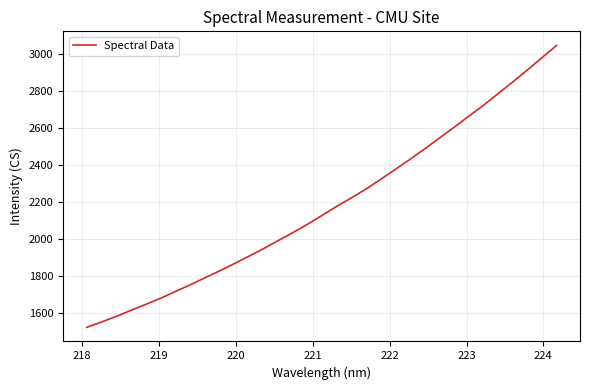

What is the greatest value displayed?

3047.3